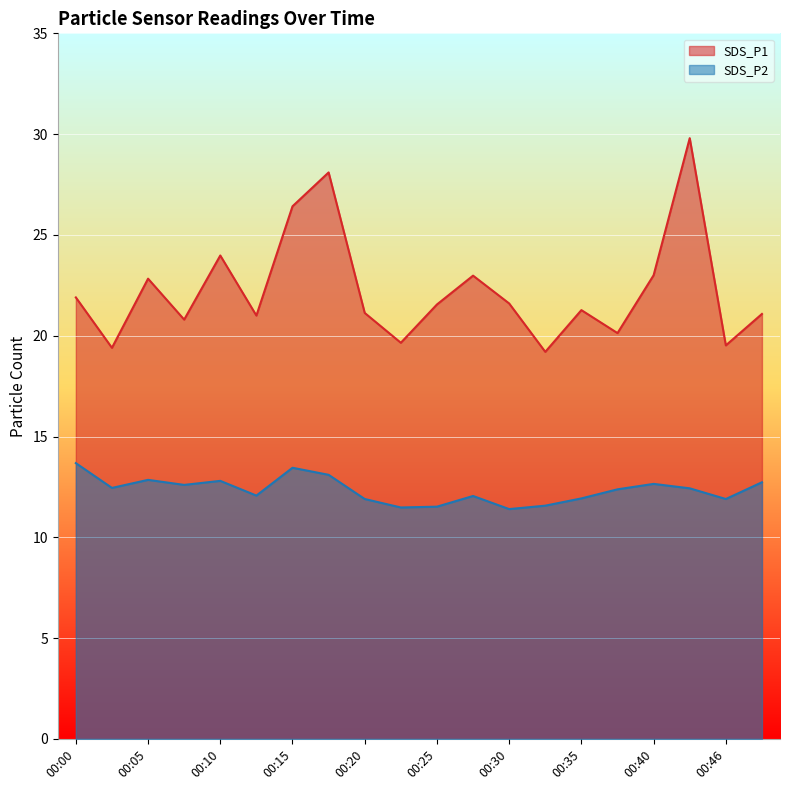

At which category is the sum across all series the highest?

00:43